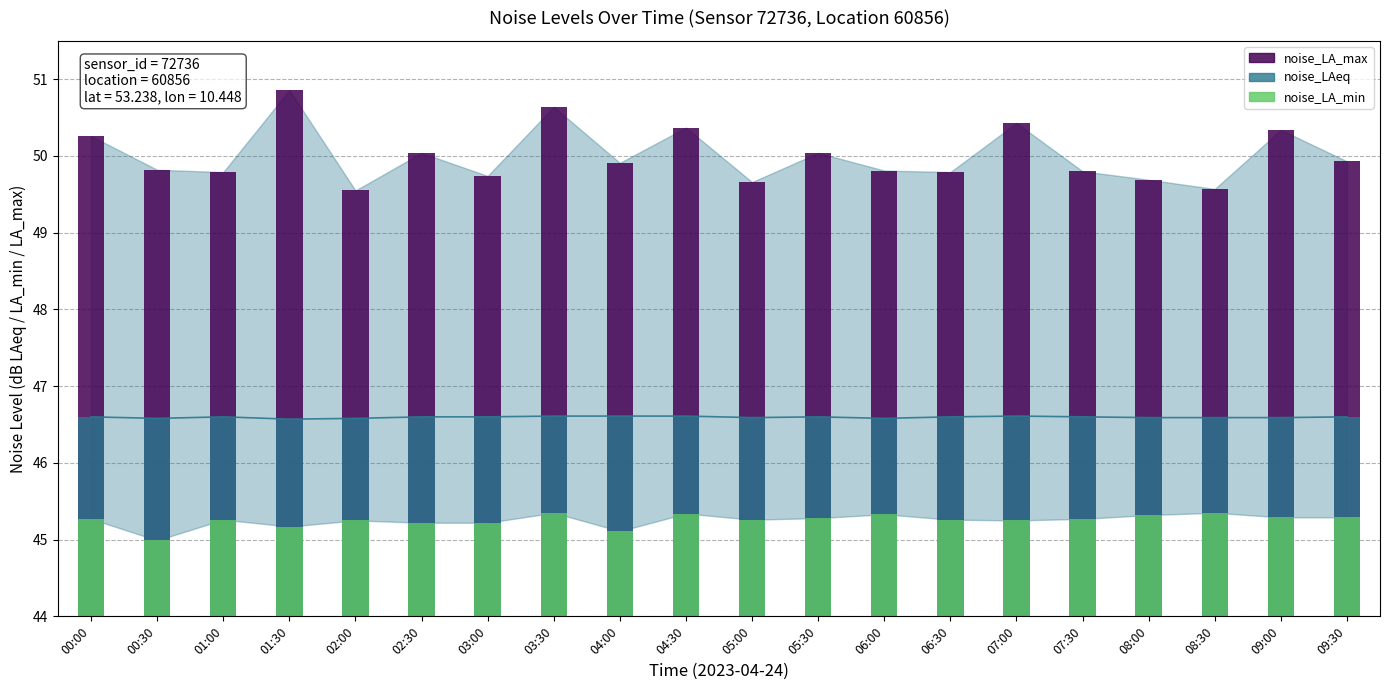

At which label does noise_LA_min reach its peak?

03:30